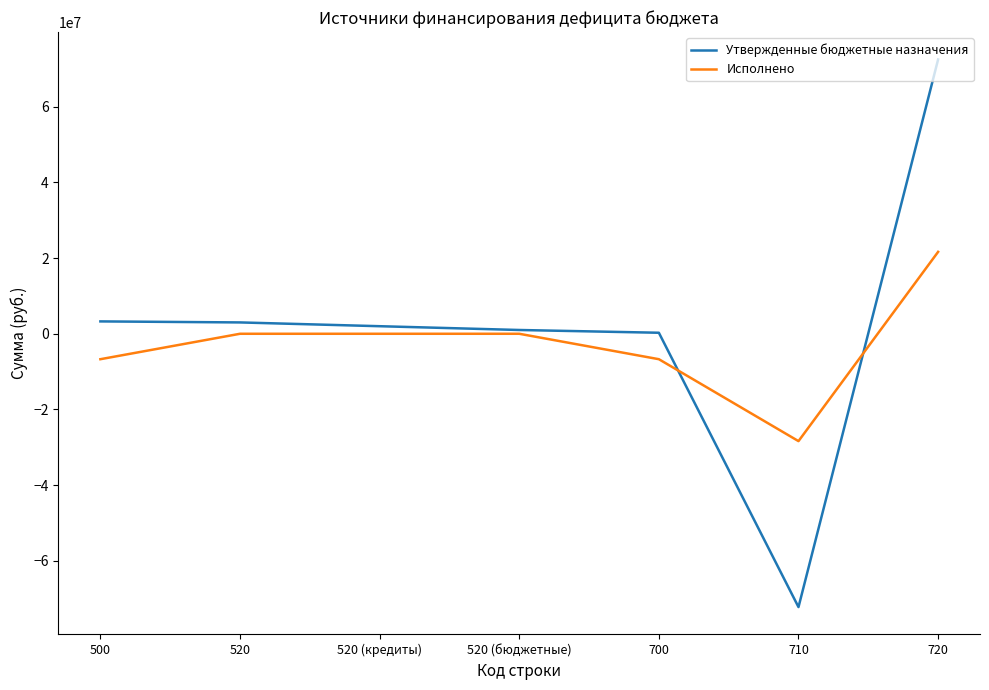

In Утвержденные бюджетные назначения, how many points are lower than both neighbors (excluding endpoints)?

1